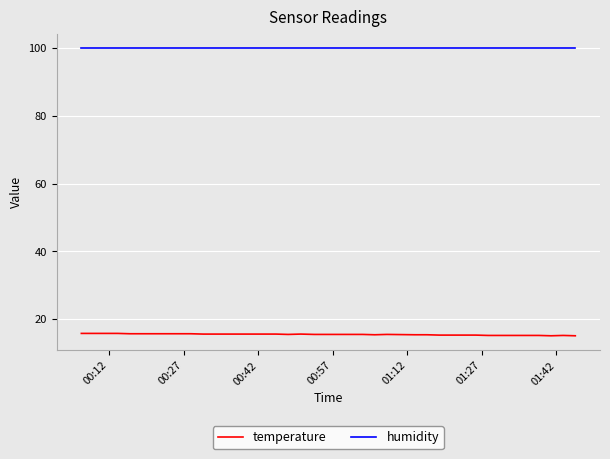

What is the maximum value for temperature?

15.8